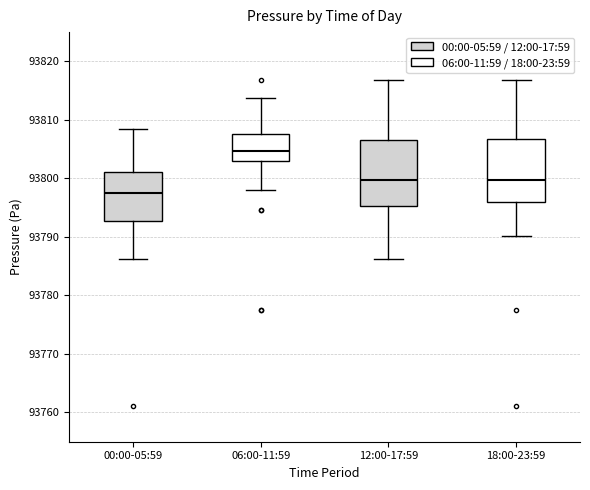

Which box has the lowest median line?

00:00-05:59